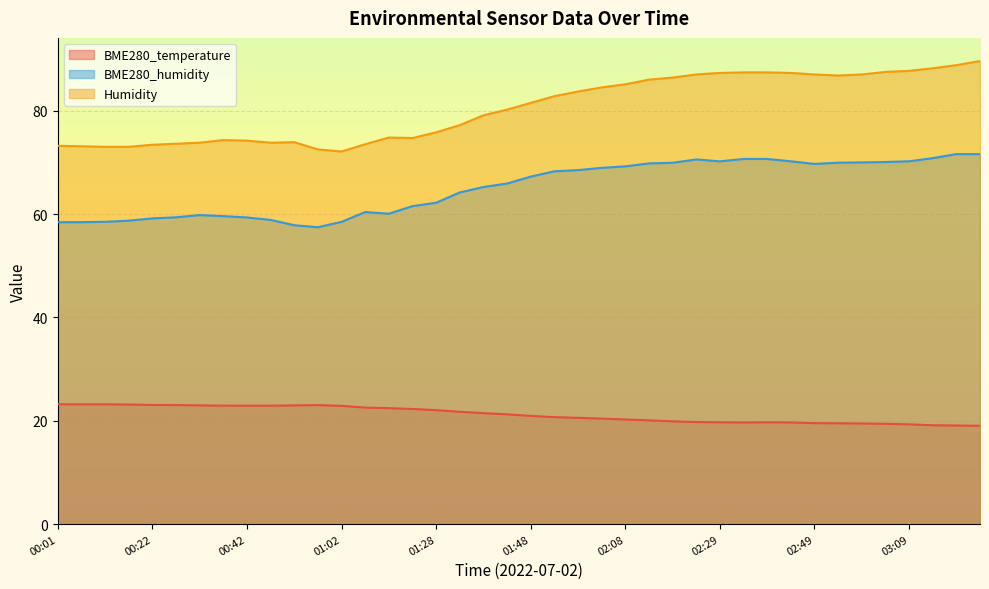

Reading left to right, list all the values displayed in this chart.

BME280_temperature: 23.2	23.2	23.2	23.1	23.1	23.0	23.0	22.9	22.9	22.9	23.0	23.0	22.9	22.5	22.4	22.3	22.0	21.7	21.5	21.2	20.9	20.7	20.6	20.4	20.2	20.1	19.9	19.7	19.7	19.6	19.7	19.7	19.5	19.5	19.5	19.4	19.3	19.1	19.1	19.0
BME280_humidity: 58.4	58.4	58.5	58.7	59.1	59.4	59.8	59.6	59.3	58.9	57.8	57.4	58.5	60.4	60.1	61.5	62.2	64.2	65.2	65.9	67.2	68.3	68.5	68.9	69.2	69.8	69.9	70.6	70.2	70.7	70.7	70.2	69.7	69.9	70.0	70.1	70.2	70.8	71.6	71.6
Humidity: 73.2	73.1	73.0	73.0	73.4	73.6	73.8	74.3	74.2	73.8	73.9	72.5	72.1	73.5	74.8	74.7	75.8	77.2	79.1	80.2	81.5	82.8	83.7	84.5	85.1	86.0	86.4	87.0	87.3	87.4	87.4	87.3	87.0	86.8	87.0	87.5	87.7	88.2	88.8	89.6